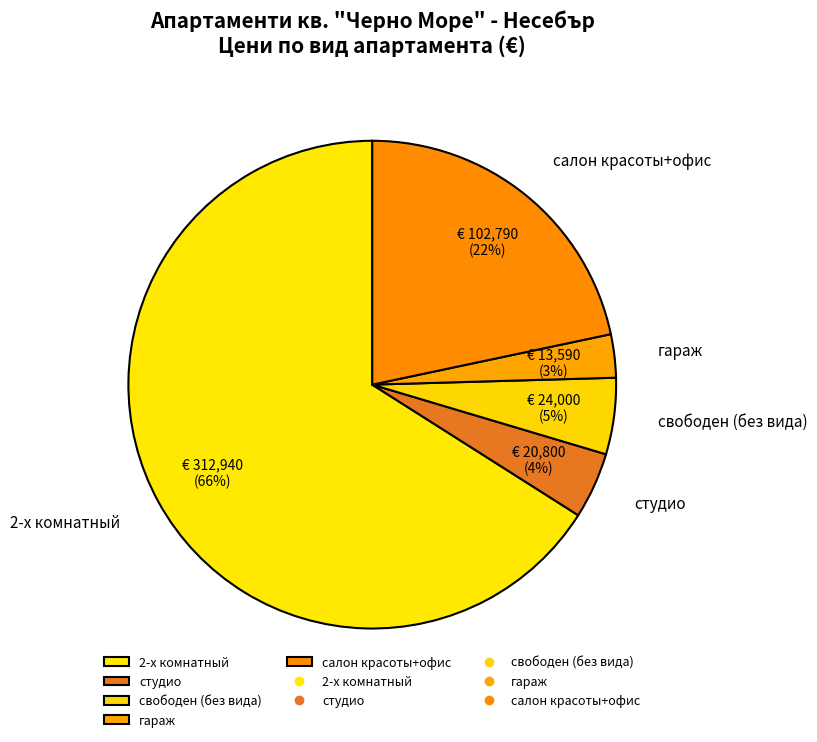

Count the number of slices in the pie.

5